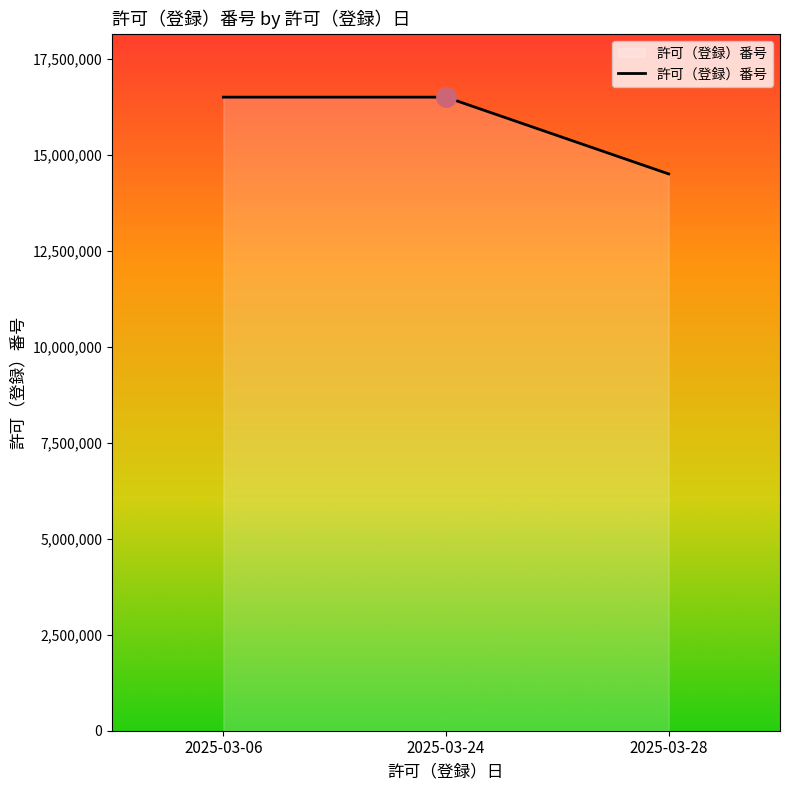

What is the change in value from 2025-03-06 to 2025-03-28?

-2000031